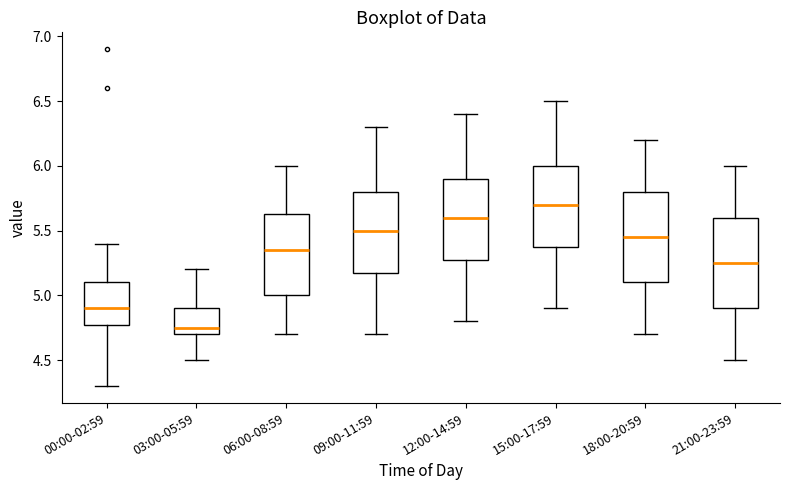

Reading left to right, transcribe this box plot: for each box, give where its median line is, the range the box spans, and where its two whiskers end, as read against the y-axis. The values are not printed on the chart, so give them approximately, as read against the axis.

00:00-02:59: median 4.90, box 4.80 to 5.10, whiskers 4.30 to 5.40
03:00-05:59: median 4.75, box 4.70 to 4.90, whiskers 4.50 to 5.20
06:00-08:59: median 5.35, box 5.00 to 5.65, whiskers 4.70 to 6.00
09:00-11:59: median 5.50, box 5.20 to 5.80, whiskers 4.70 to 6.30
12:00-14:59: median 5.60, box 5.30 to 5.90, whiskers 4.80 to 6.40
15:00-17:59: median 5.70, box 5.40 to 6.00, whiskers 4.90 to 6.50
18:00-20:59: median 5.45, box 5.10 to 5.80, whiskers 4.70 to 6.20
21:00-23:59: median 5.25, box 4.90 to 5.60, whiskers 4.50 to 6.00